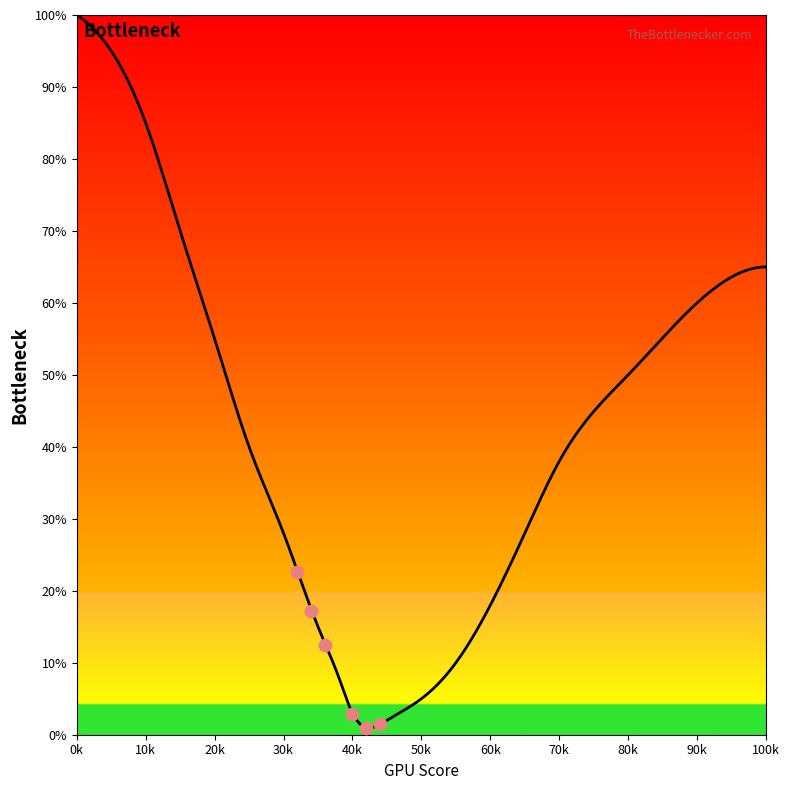

Approximately how many times larger is the value at 30 compared to 15?

0.4